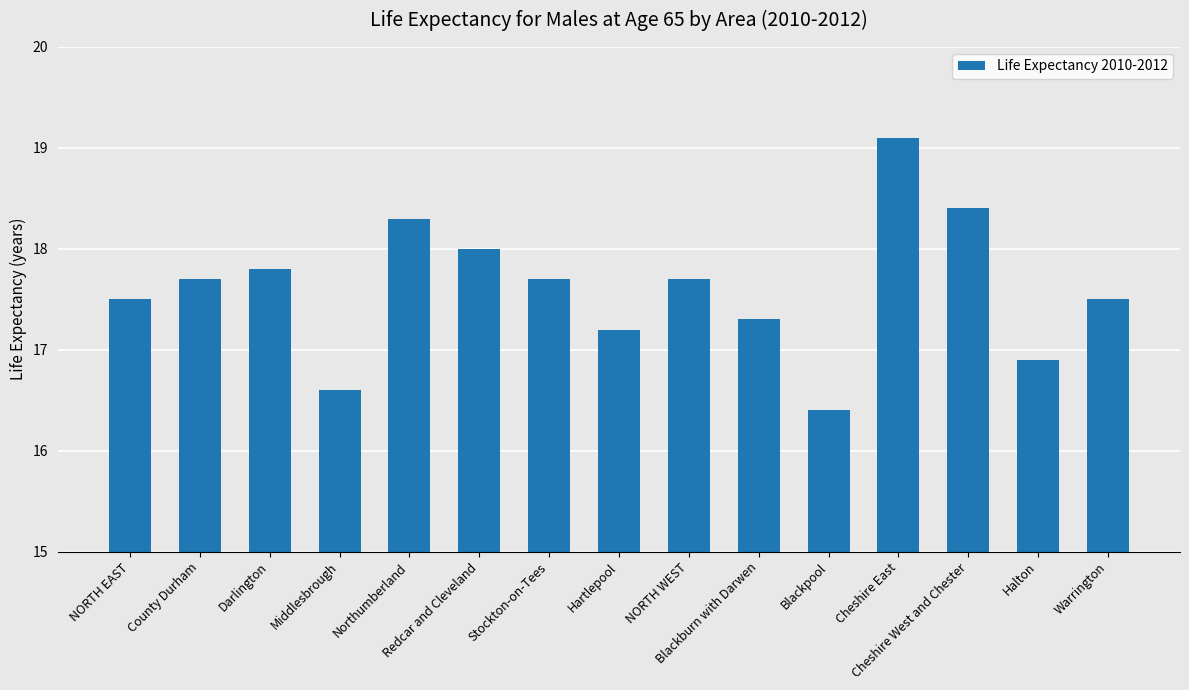

Where does the data first go above 17?

NORTH EAST